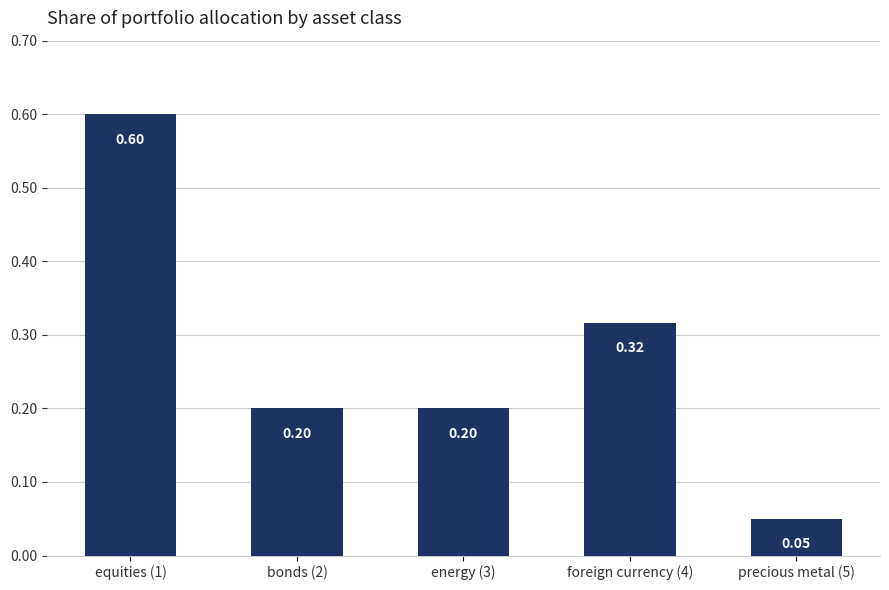

Between precious metal (5) and bonds (2), which is larger?

bonds (2)